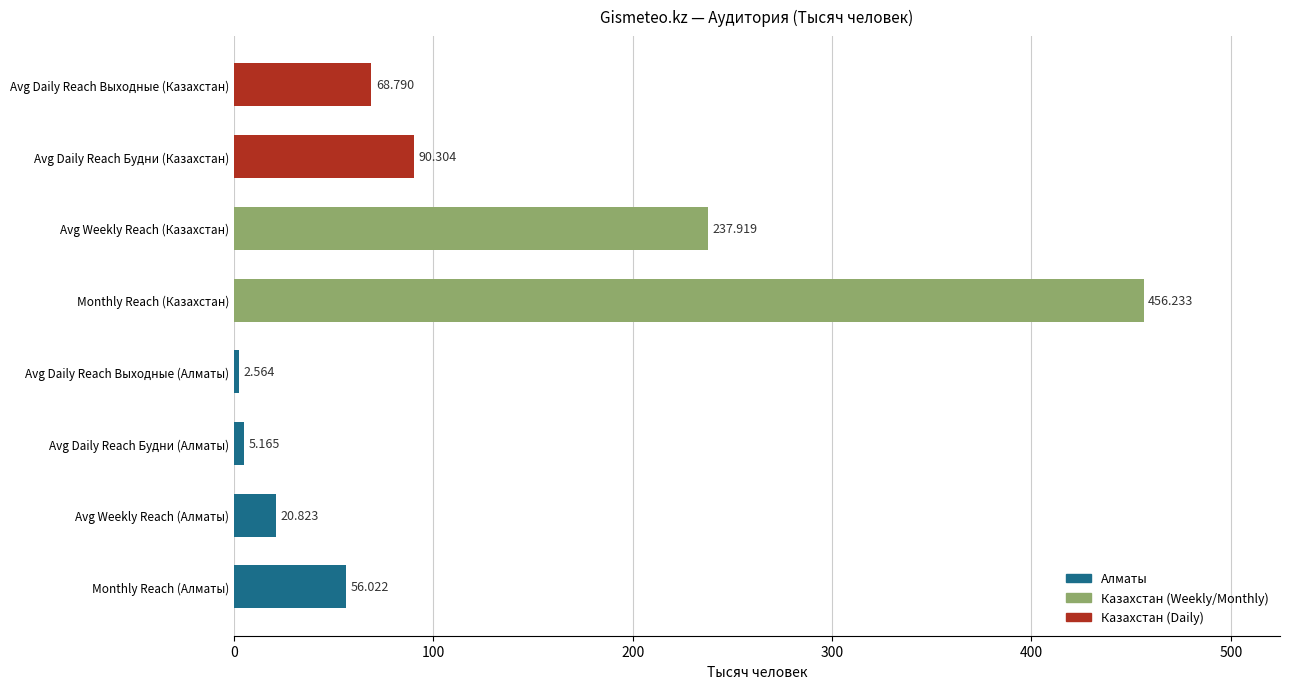

Count the number of values greater than 68.

4